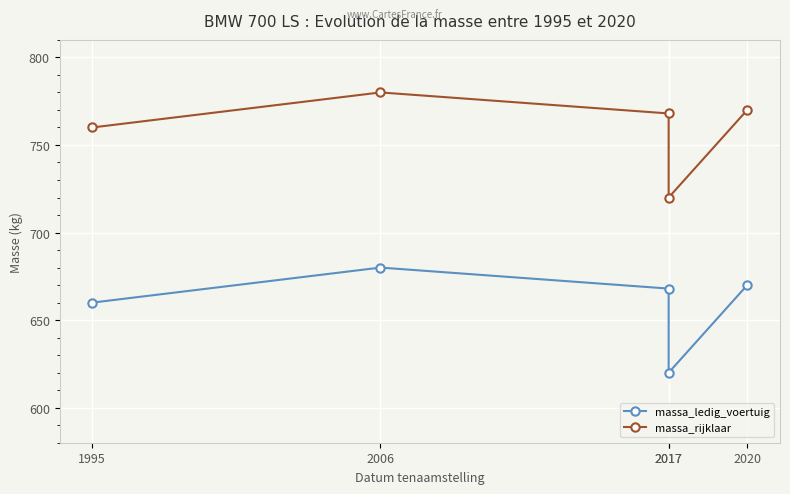

The value of massa_ledig_voertuig at 2006 is 680. True or false?

True